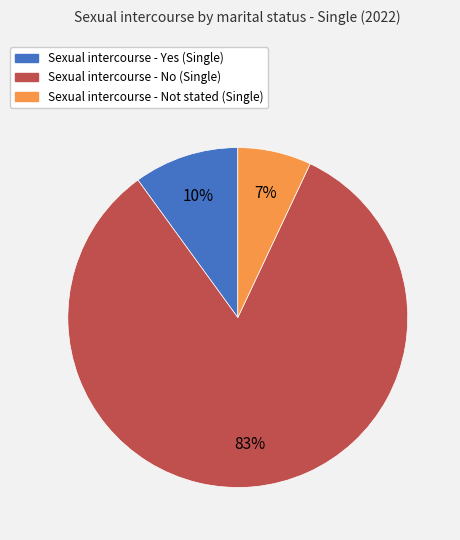

Is there any slice that represents more than half of the pie?

Yes